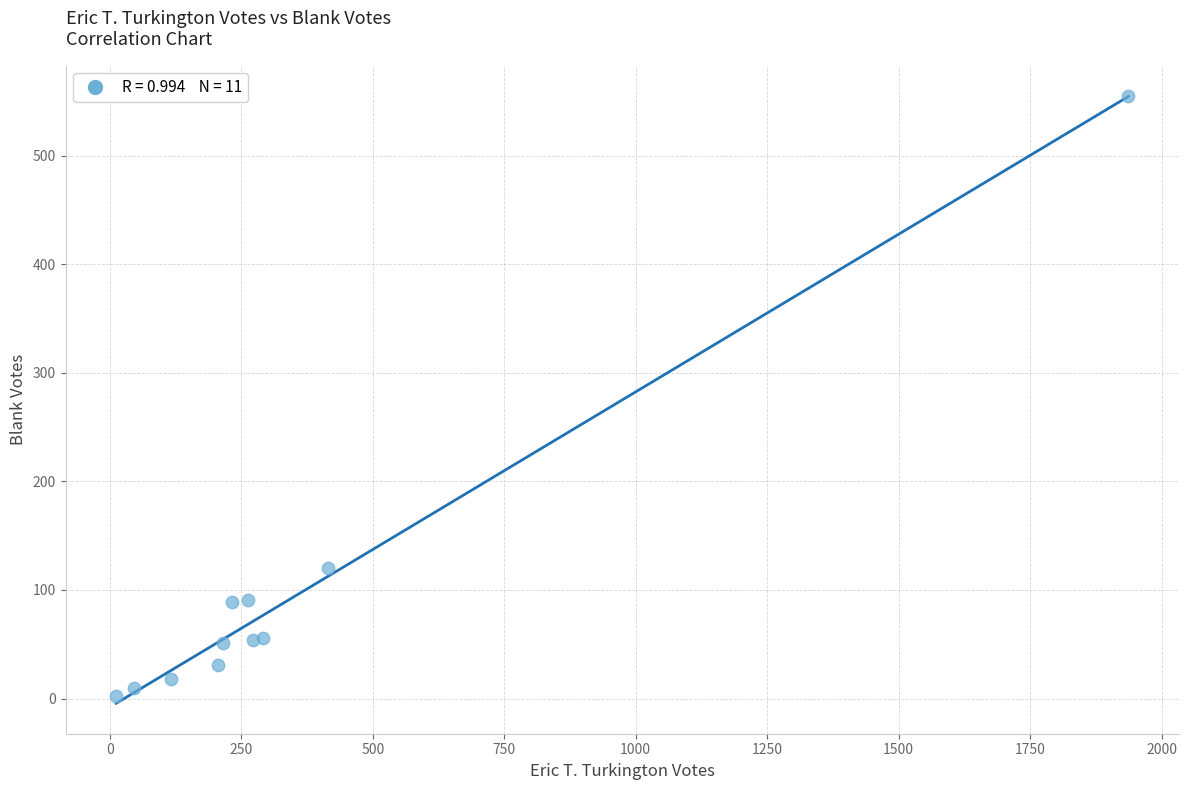

What Y value in the scatter plot is closest to 278?

120